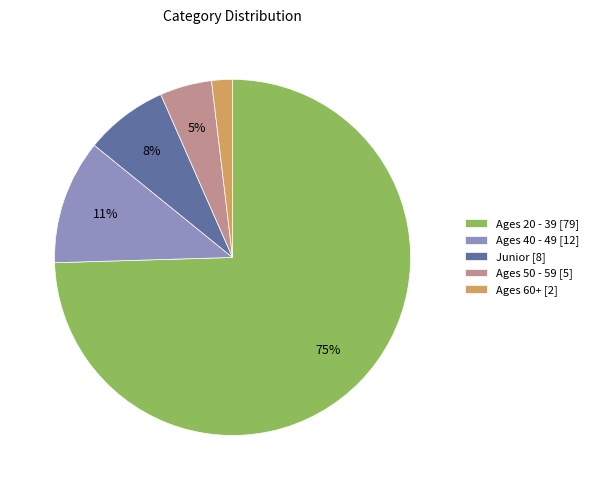

What is the largest slice in the pie chart?

Ages 20 - 39 [79]